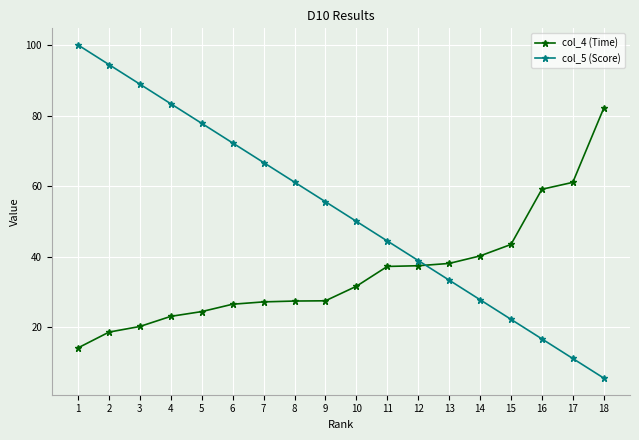

What is the difference between the maximum and minimum values in the col_5 (Score) series?

94.4